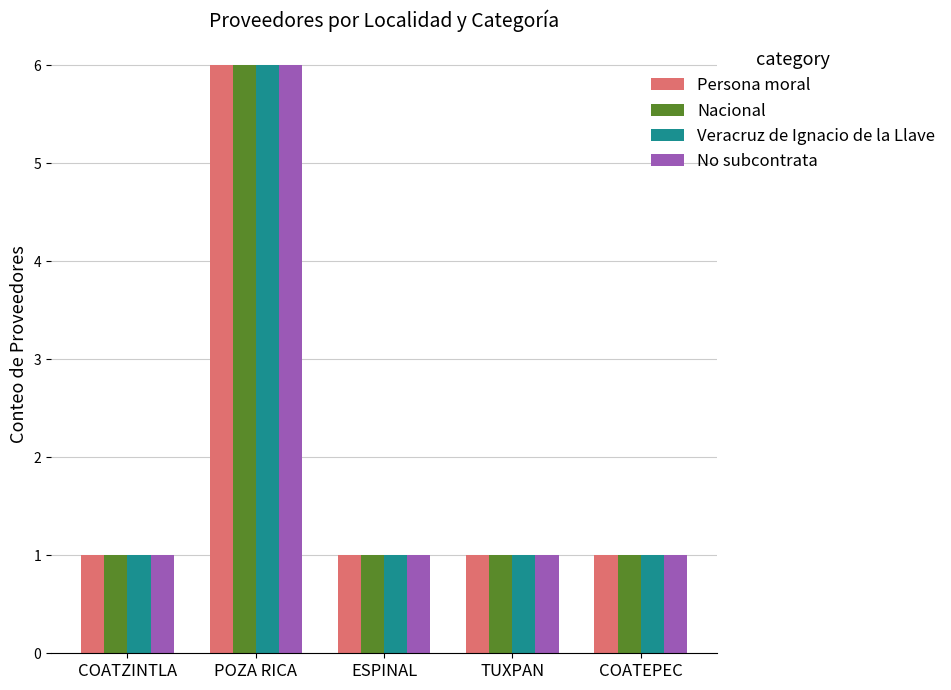

What is the sum of all Nacional values?

10